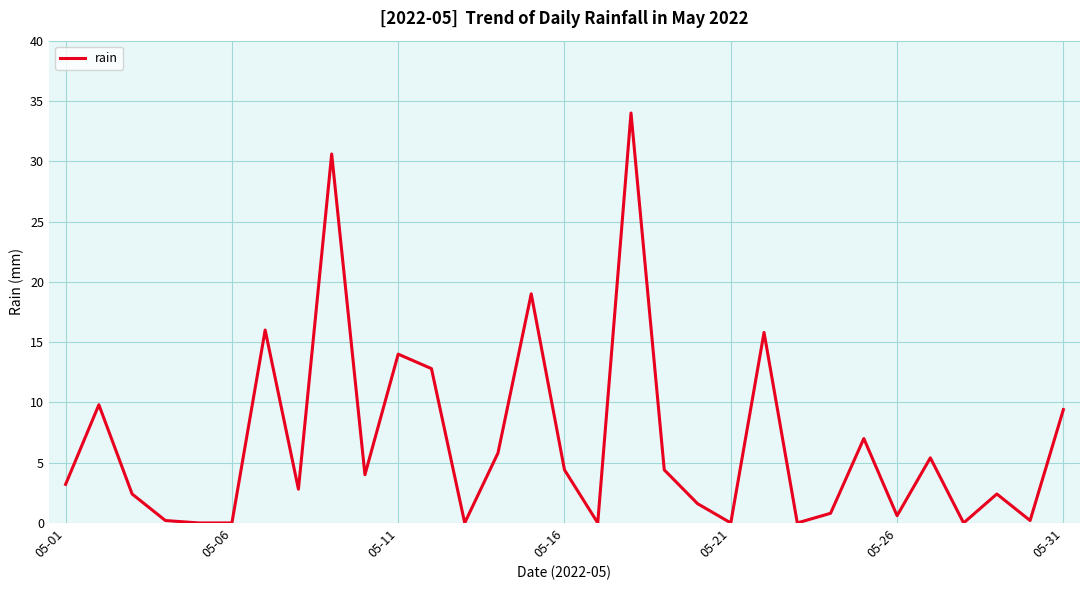

How many lines are shown in the chart?

1